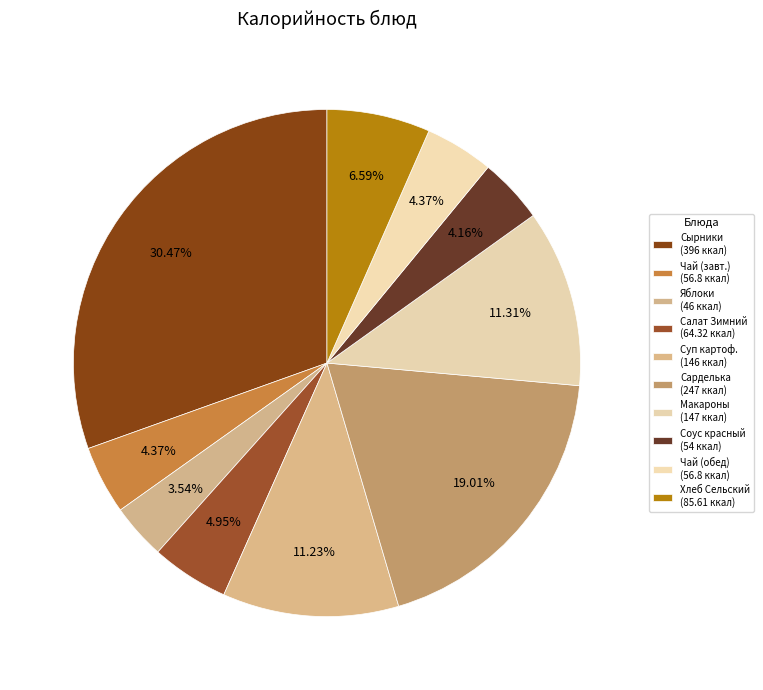

Count the number of slices in the pie.

10